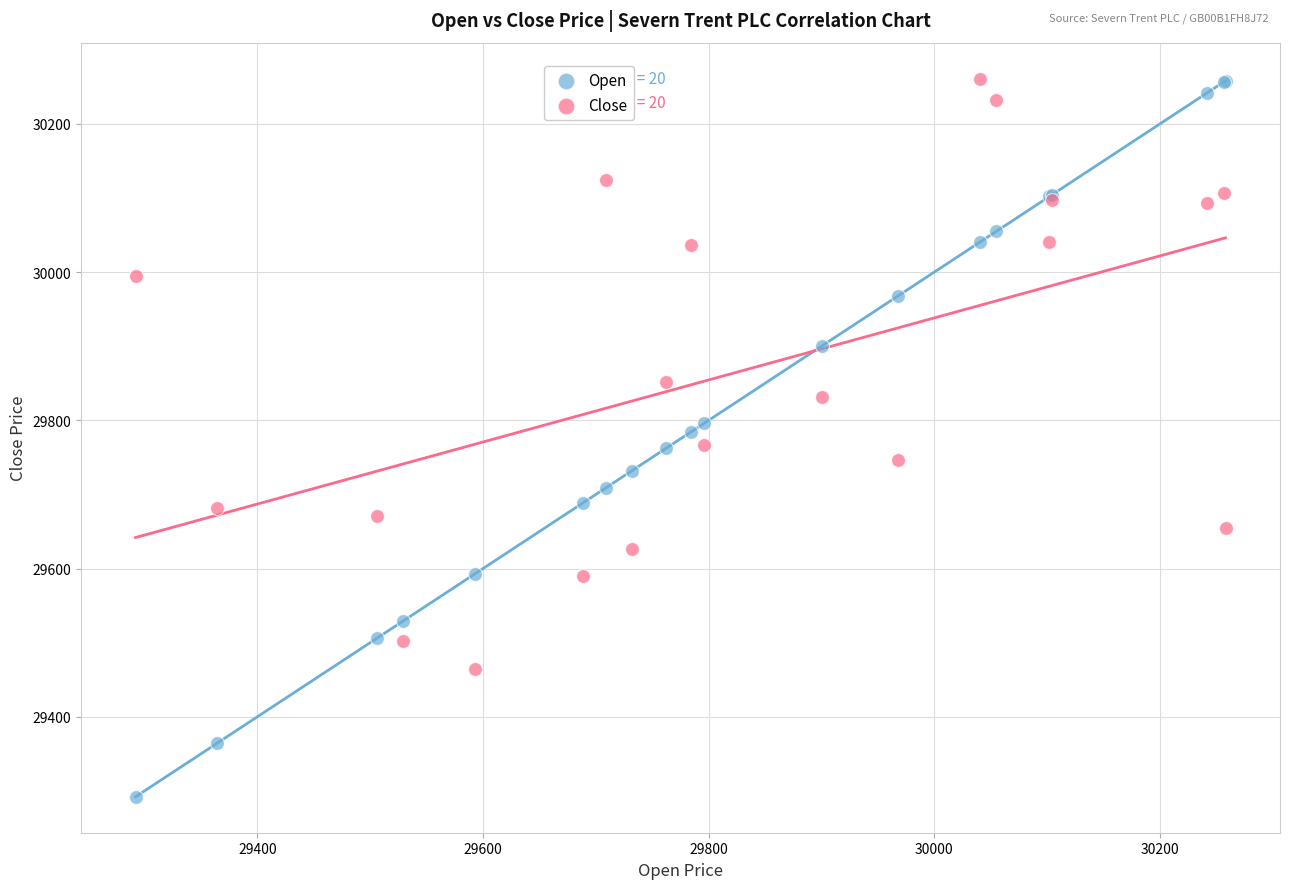

What is the X range (max minus min) for the scatter plot?

966